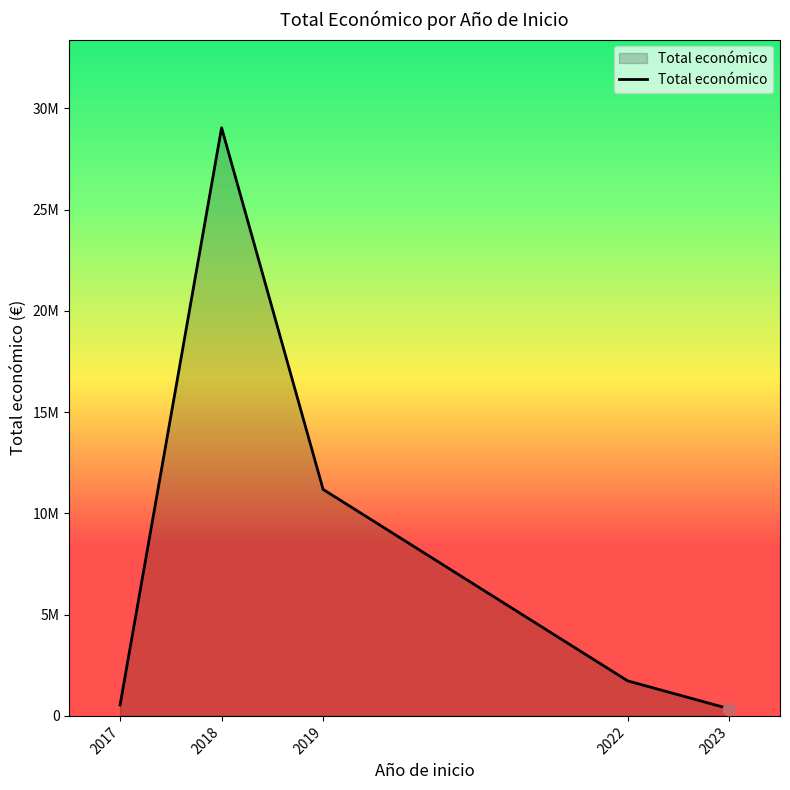

What is the change in value from 2017 to 2023?

-185886